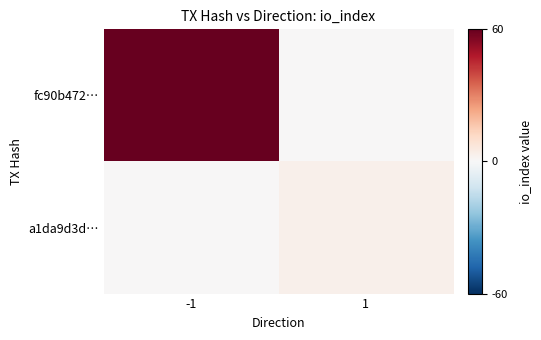

Between 1 and -1, which is larger?

-1